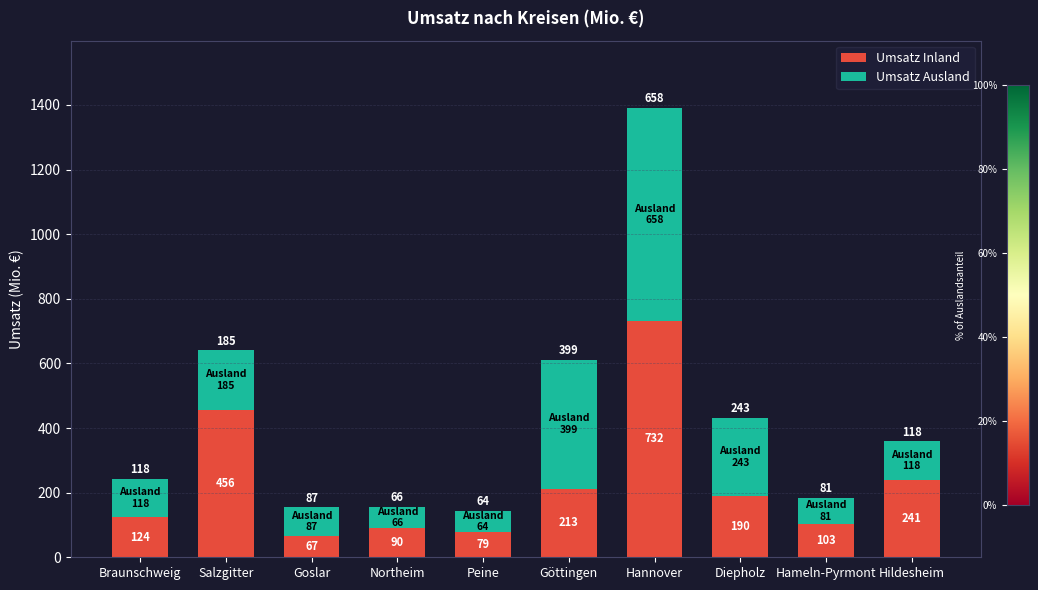

What is the minimum value for Umsatz Inland?

67.0